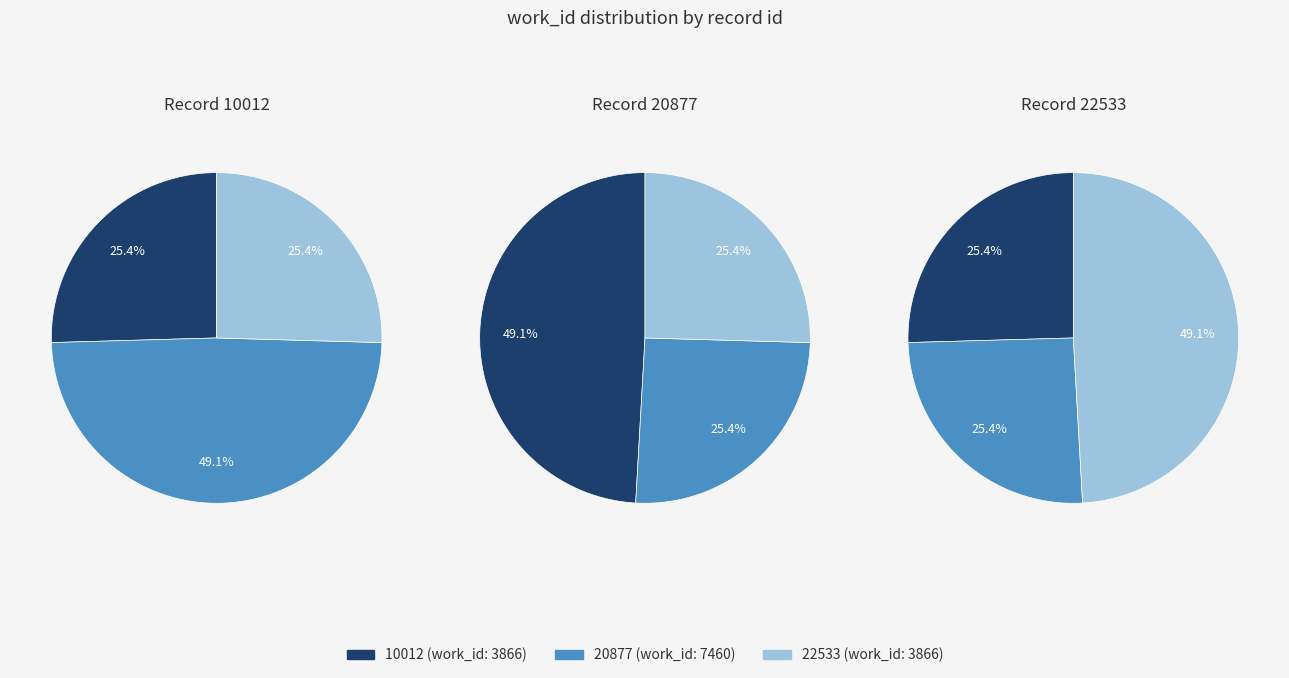

How many segments does this pie chart have?

3